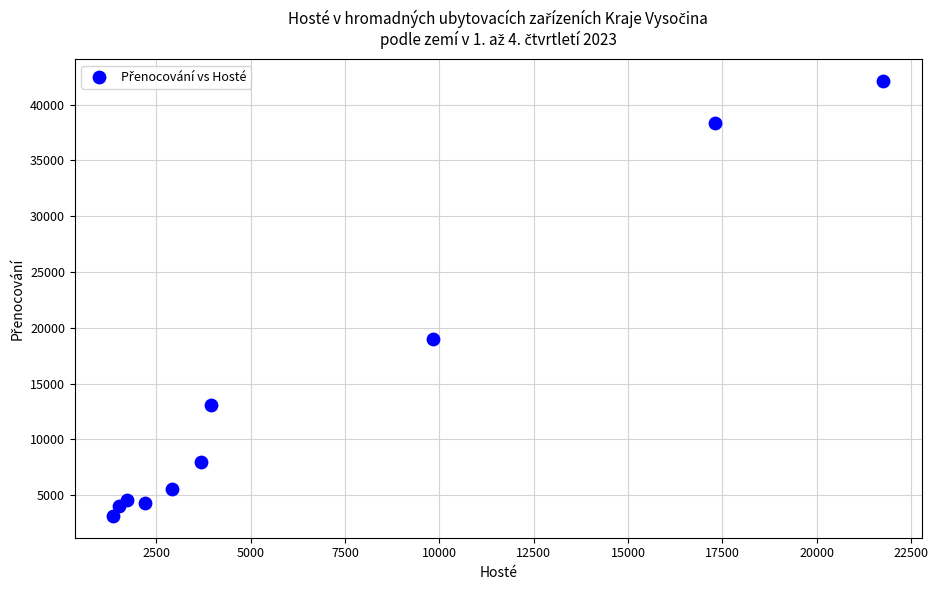

What is the range of X values (max minus min)?

20402